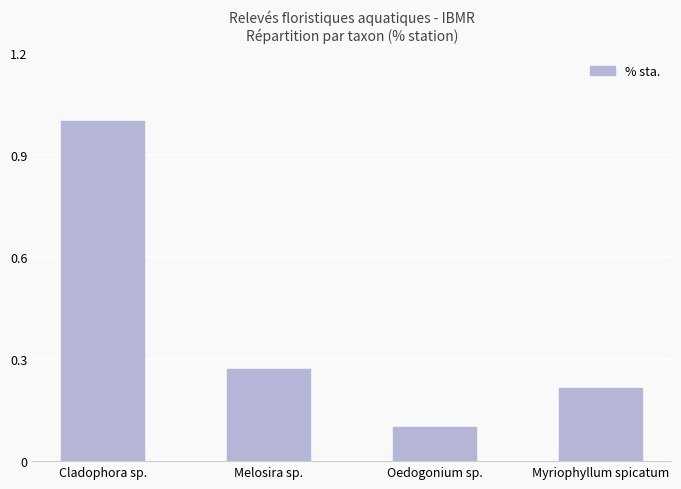

Which category has the lowest value across all series?

Oedogonium sp.